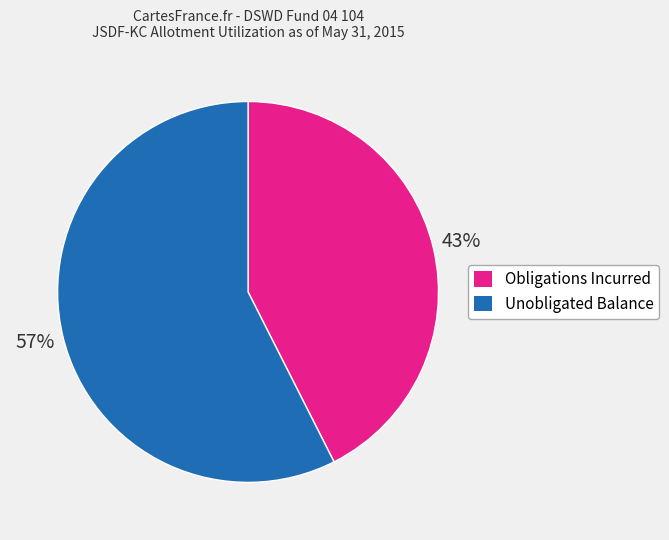

What percentage is the Unobligated Balance slice, to the nearest percent?

57%